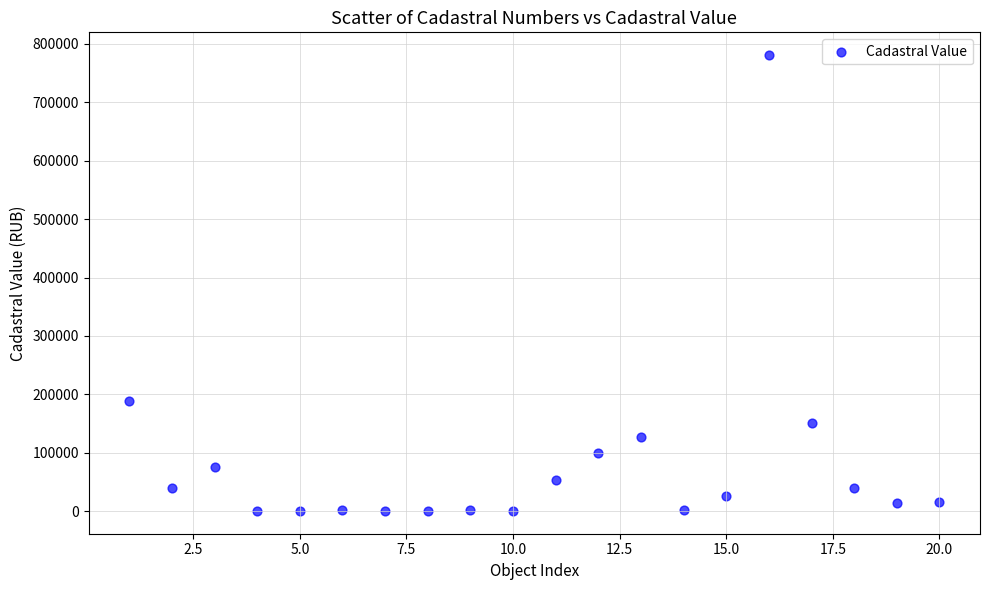

What Y value in the scatter plot is closest to 390574?

187932.6